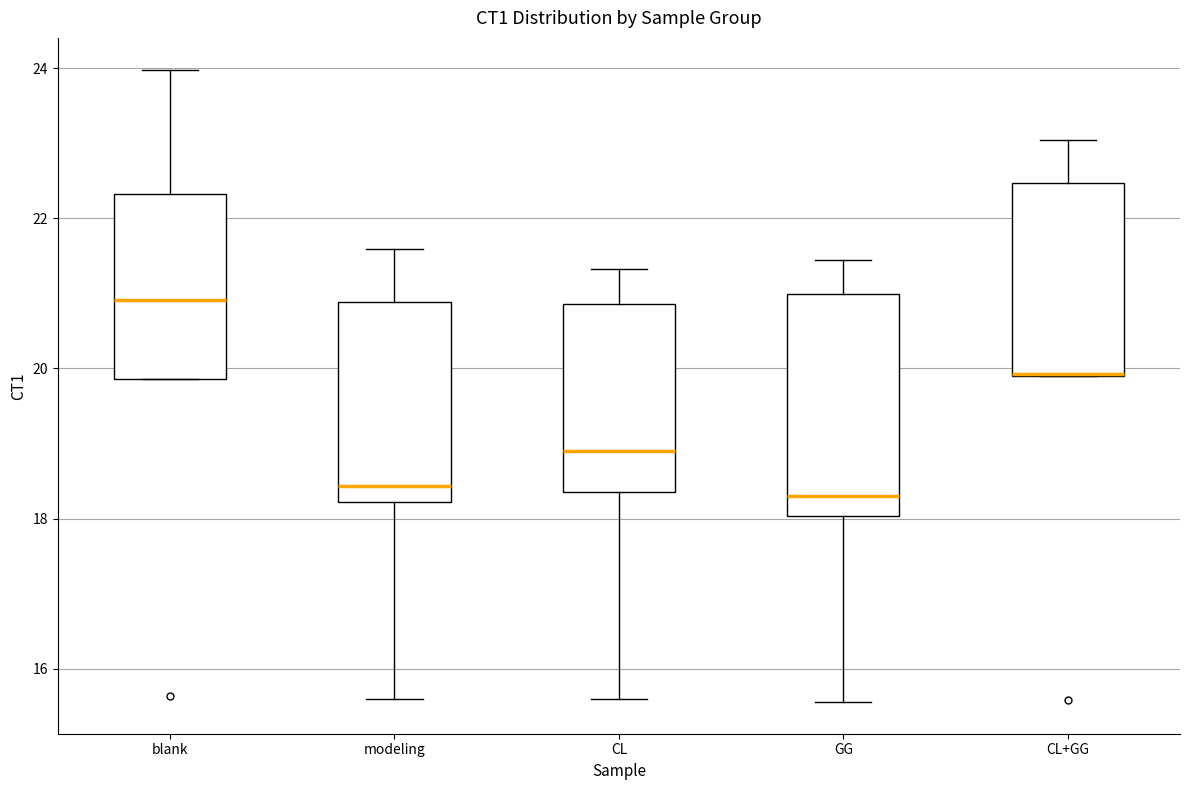

Reading left to right, transcribe this box plot: for each box, give where its median line is, the range the box spans, and where its two whiskers end, as read against the y-axis. The values are not printed on the chart, so give them approximately, as read against the axis.

blank: median 21.0, box 19.8 to 22.4, whiskers 19.8 to 24.0
modeling: median 18.4, box 18.2 to 20.8, whiskers 15.6 to 21.6
CL: median 18.8, box 18.4 to 20.8, whiskers 15.6 to 21.4
GG: median 18.4, box 18.0 to 21.0, whiskers 15.6 to 21.4
CL+GG: median 20.0 (drawn on the box's lower edge), box 19.8 to 22.4, whiskers 19.8 to 23.0